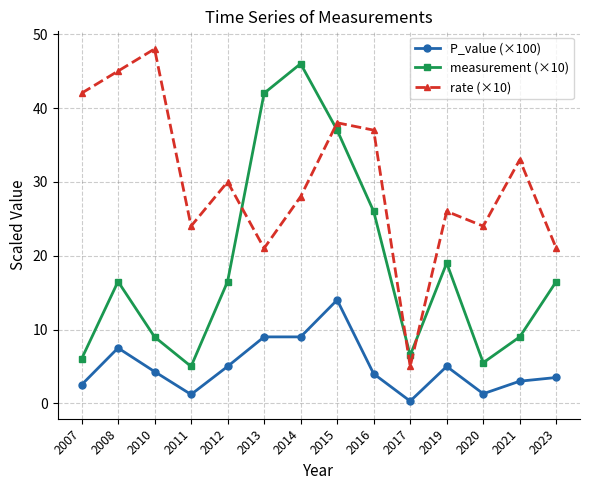

What is the total value across all series at 2008?

69.0